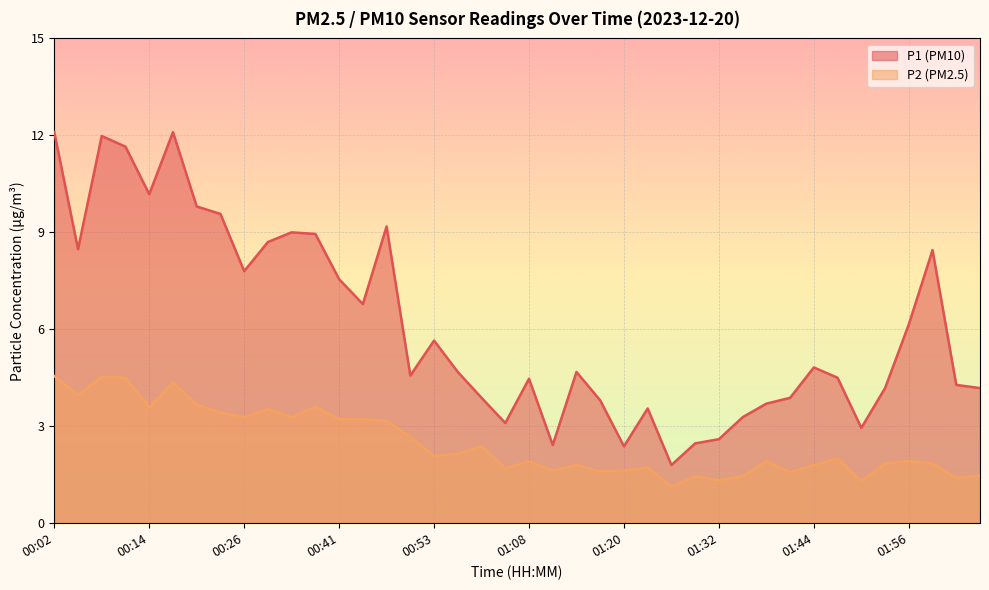

What is the difference between the maximum and minimum values in the P2 series?

3.4